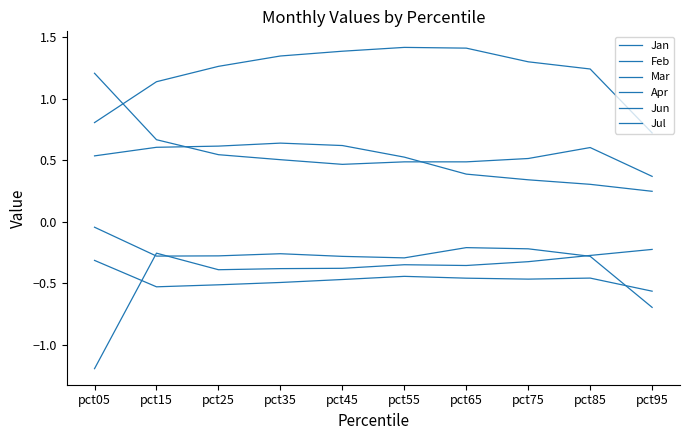

How many lines are shown in the chart?

6